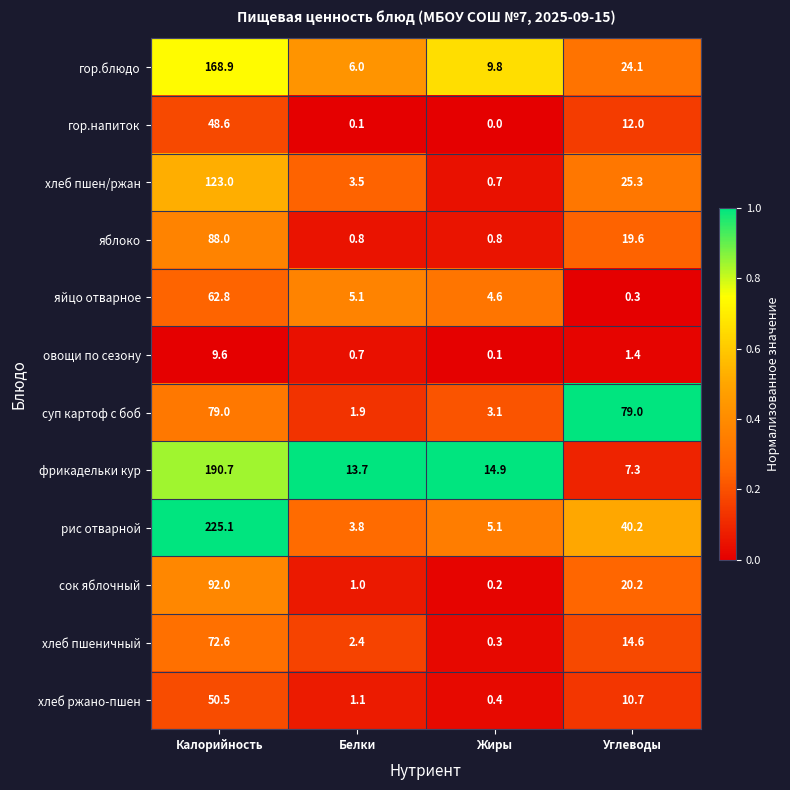

What is the sum of all гор.блюдо values?

208.8